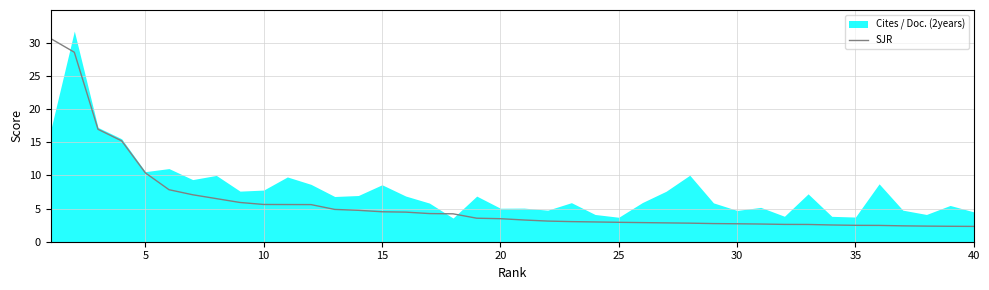

Which label corresponds to the smallest value in the chart?

40